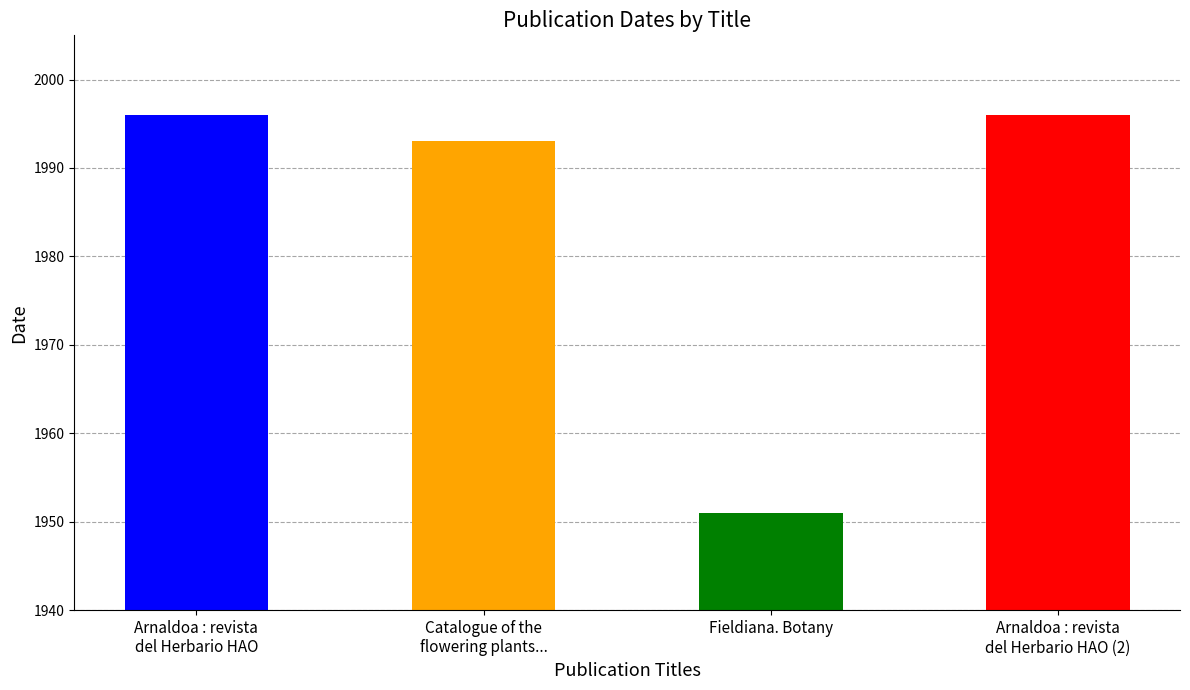

Are the bars horizontal?

No